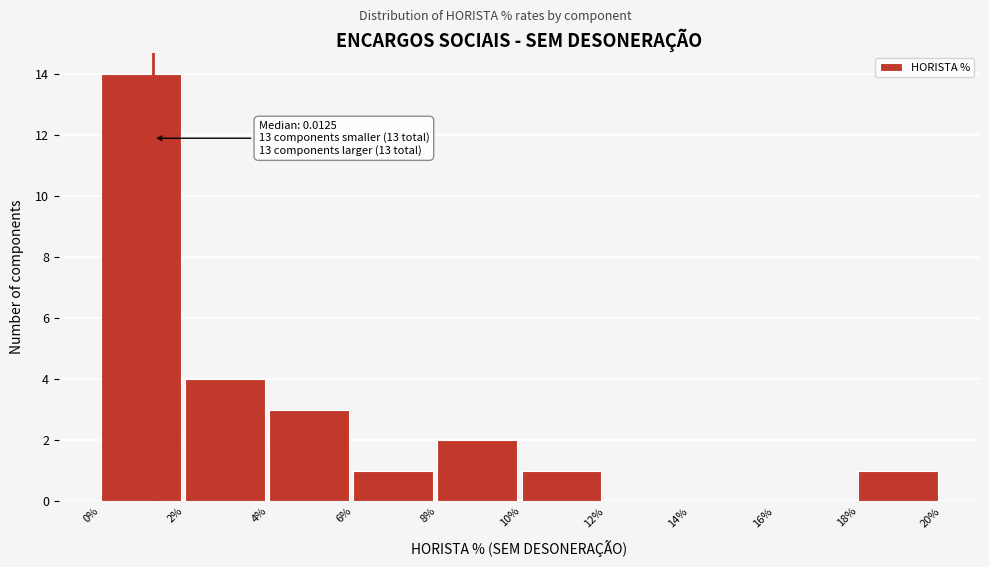

Reading left to right, extract all data points from this chart.

0%=14	2%=4	4%=3	6%=1	8%=2	10%=1	12%=0	14%=0	16%=0	18%=1